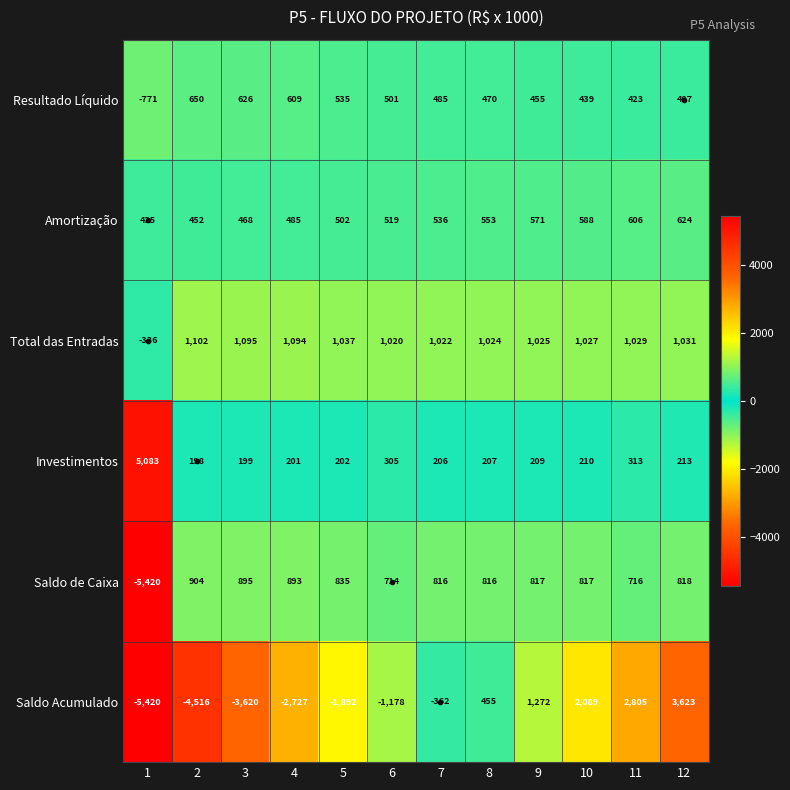

Where is Resultado Líquido nearest to the value -60?

12